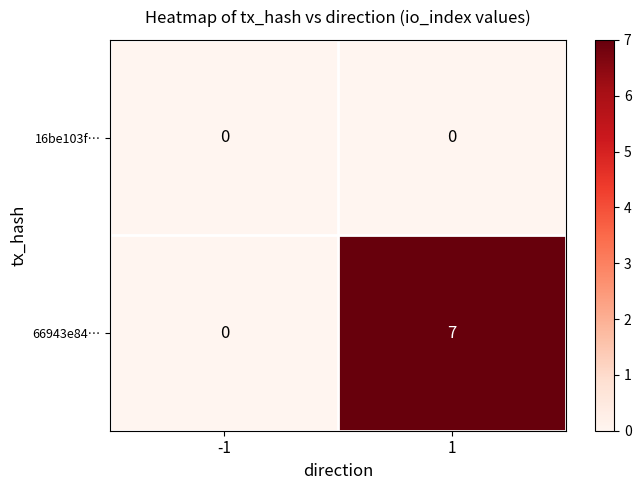

Reading right to left, transcribe all the data shown in this chart.

16be103f…: 1=0	-1=0
66943e84…: 1=7	-1=0